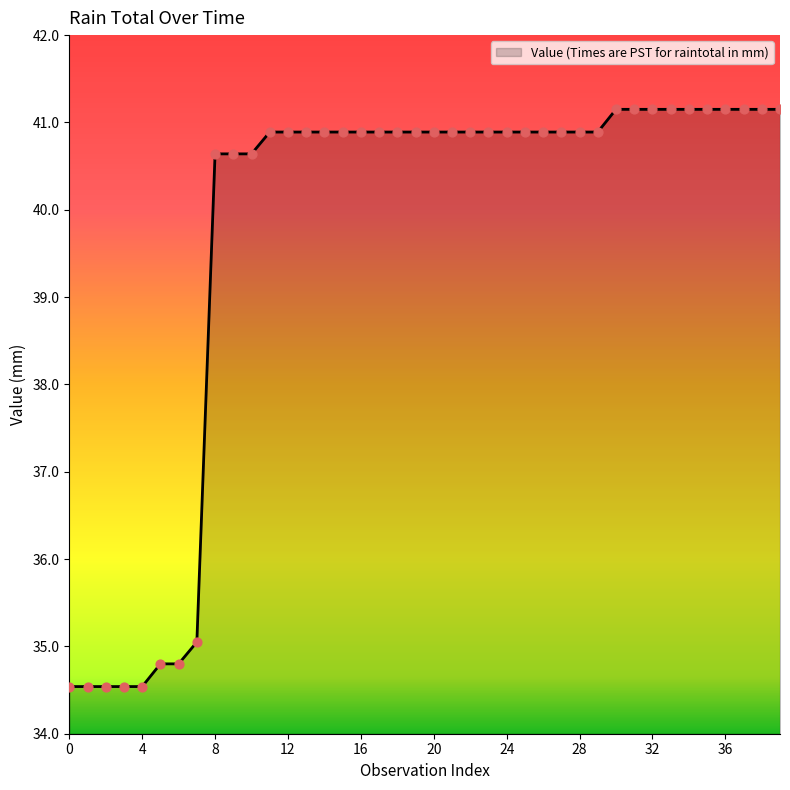

What is the smallest value displayed?

34.5